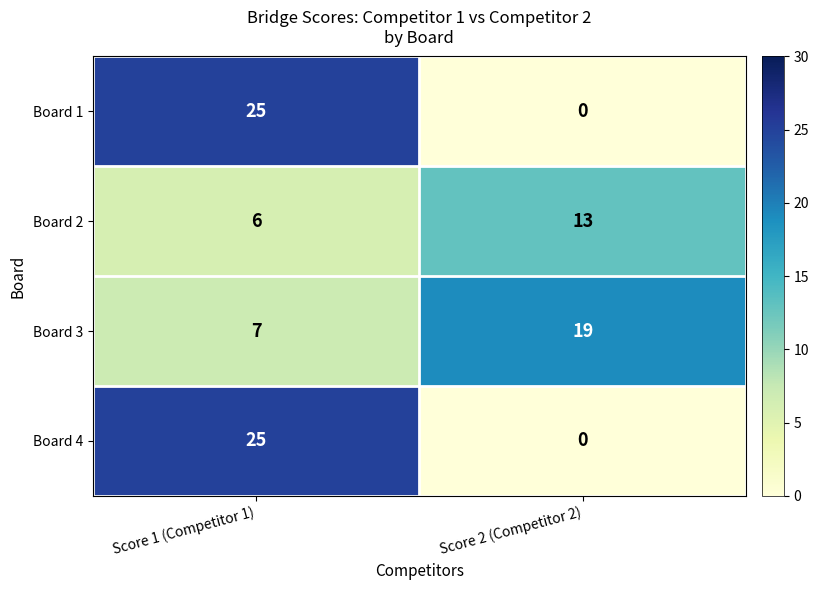

True or false: Board 3 has a value of 19 at Score 2 (Competitor 2).

True